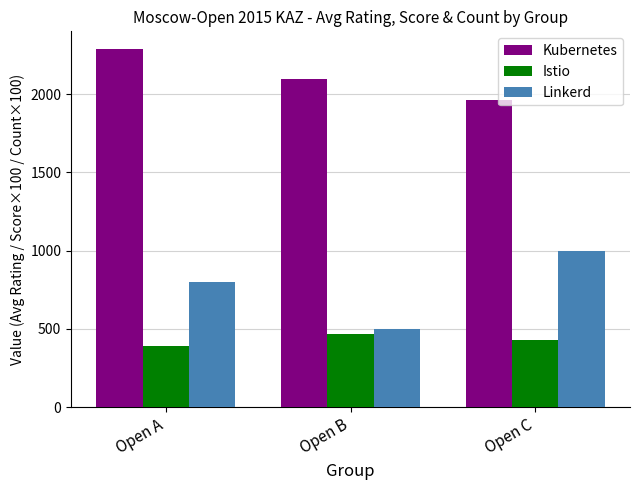

At Open C, list the series in order from largest to smallest.

Kubernetes, Linkerd, Istio